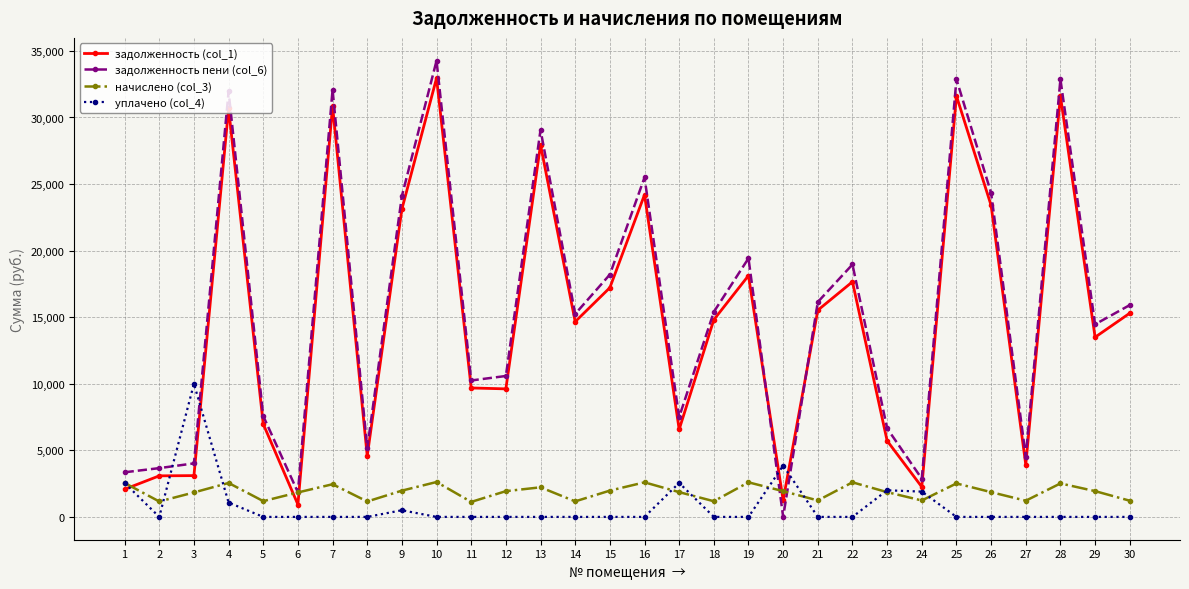

After their last crossing, which series has the higher values: начислено (col_3) or уплачено (col_4)?

начислено (col_3)